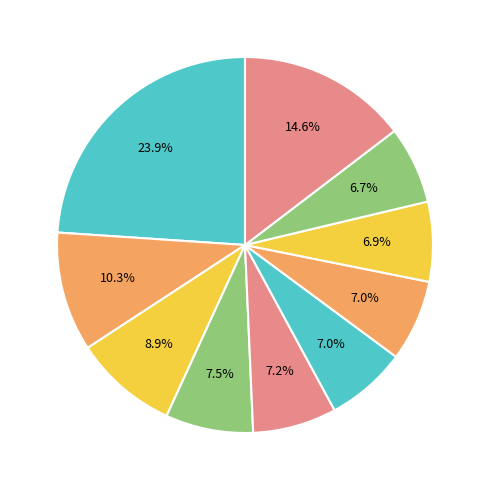

How many slices are in this pie chart?

10